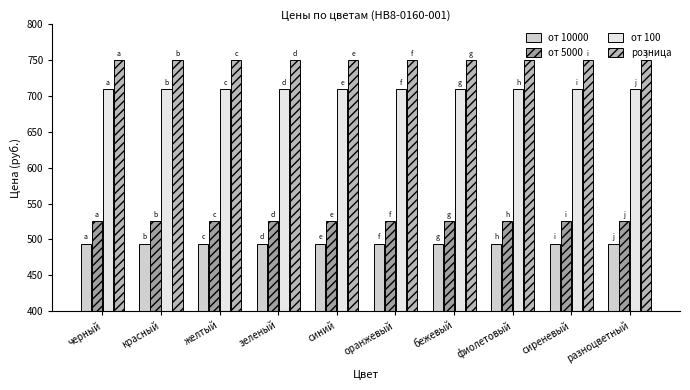

What is the minimum value for от 5000?

525